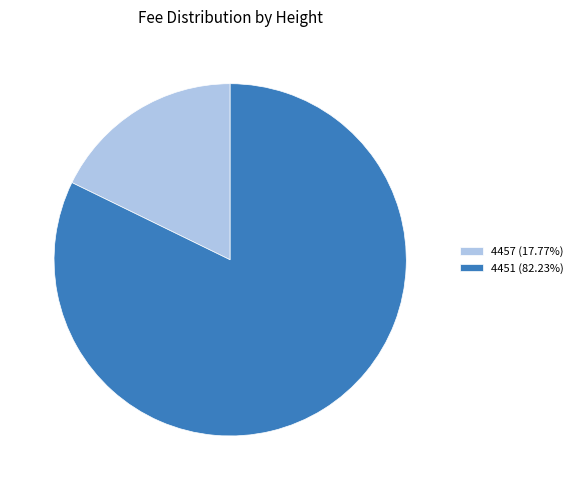

The 4451 slice represents 89% of the pie. True or false?

False